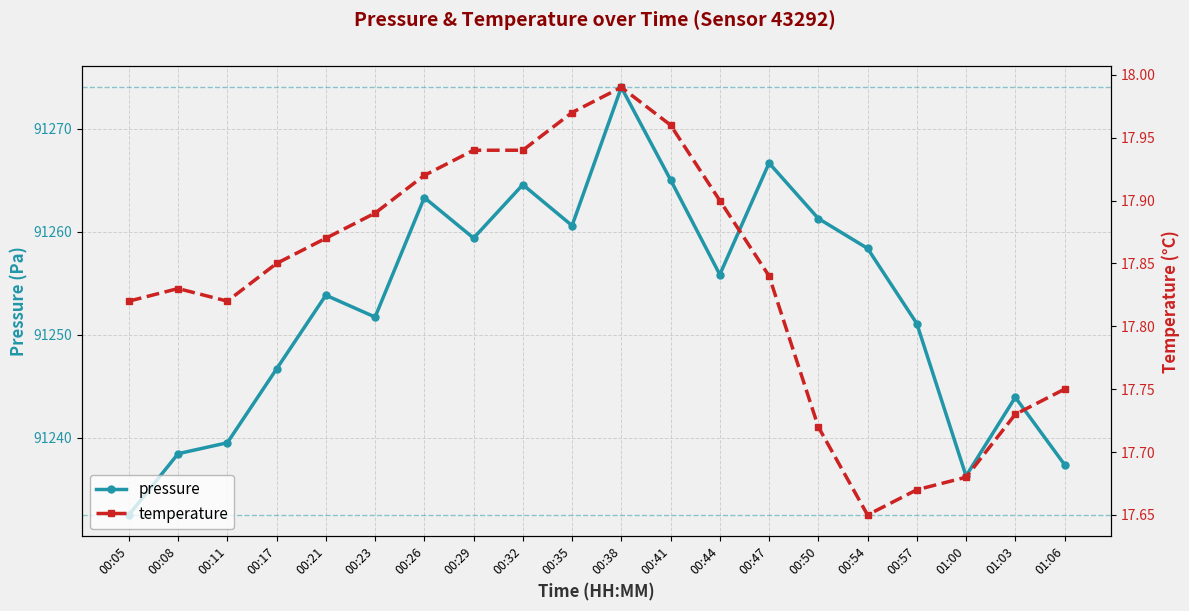

Where is the first local maximum for pressure?

00:21